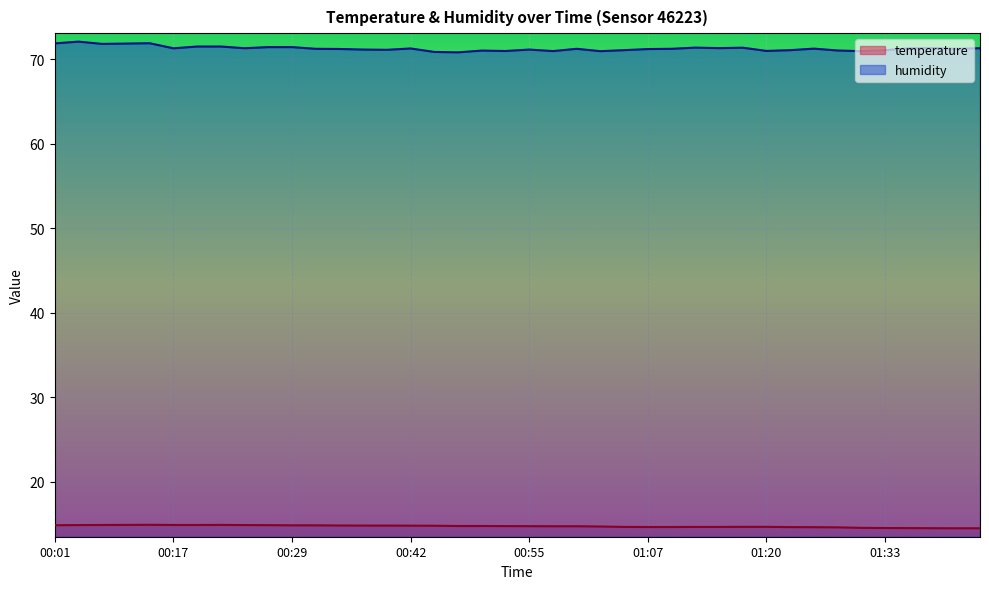

List the series in order of their overall mean, highest first.

humidity, temperature